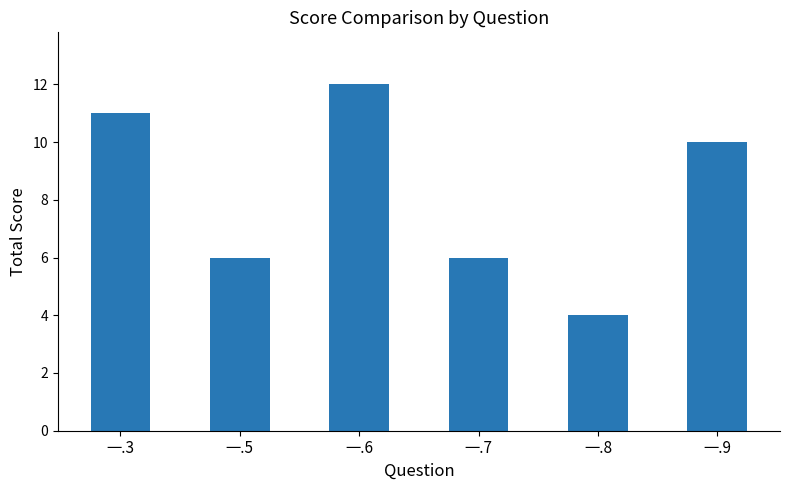

The value at 一.8 is 4. True or false?

True